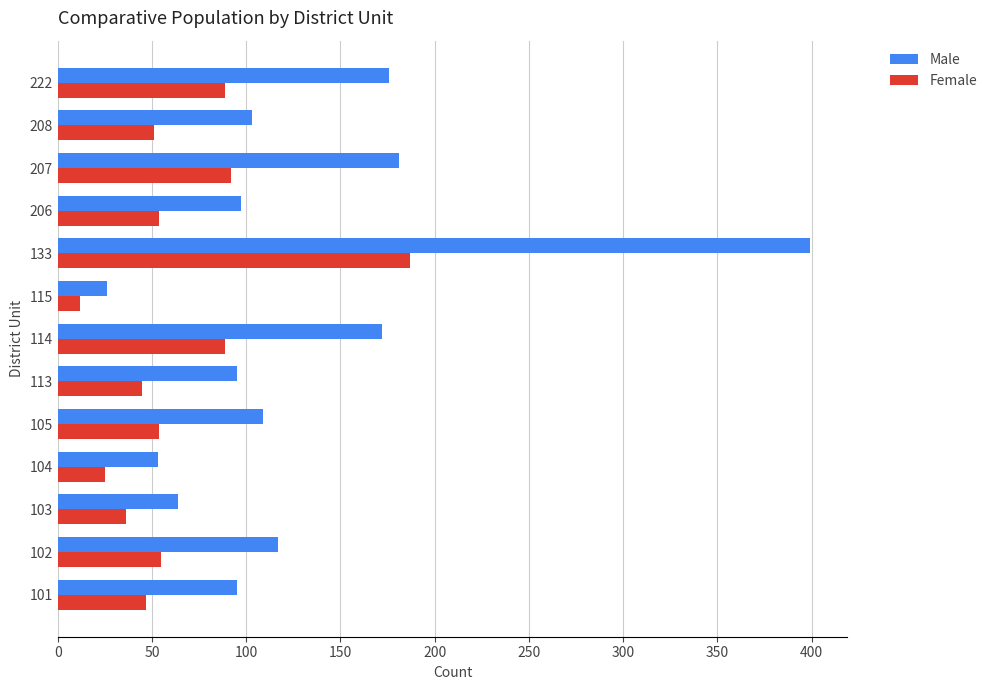

At which label does Male reach its minimum?

115